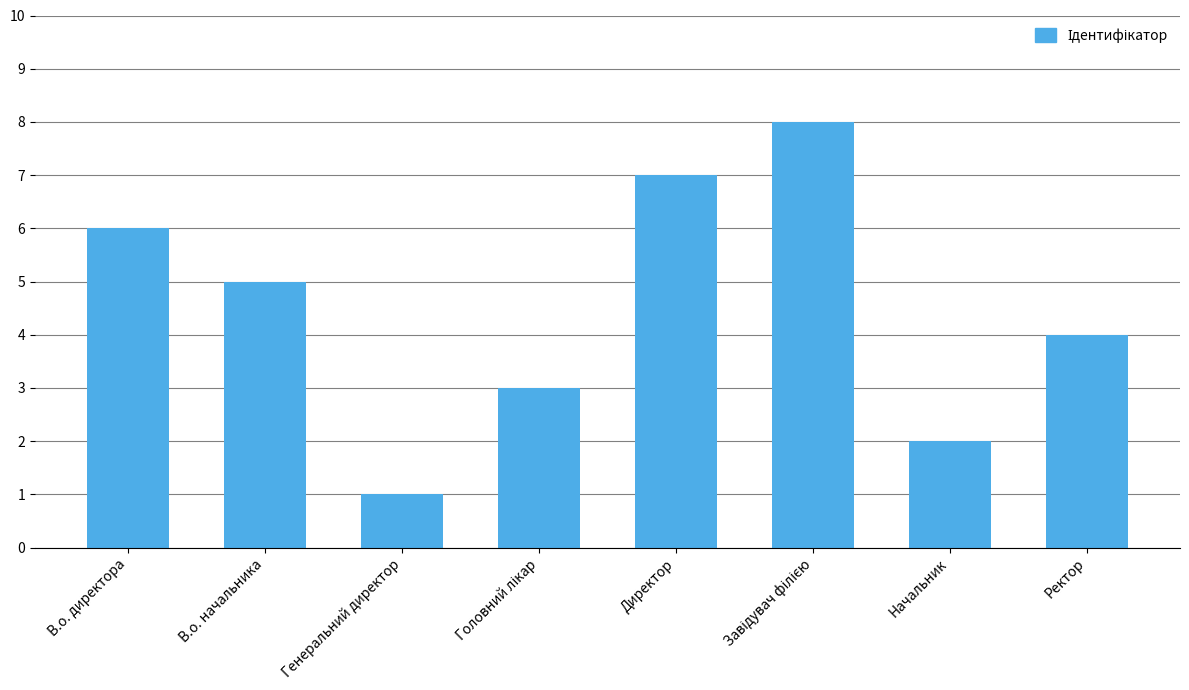

What is the difference between the second highest and second lowest values?

5